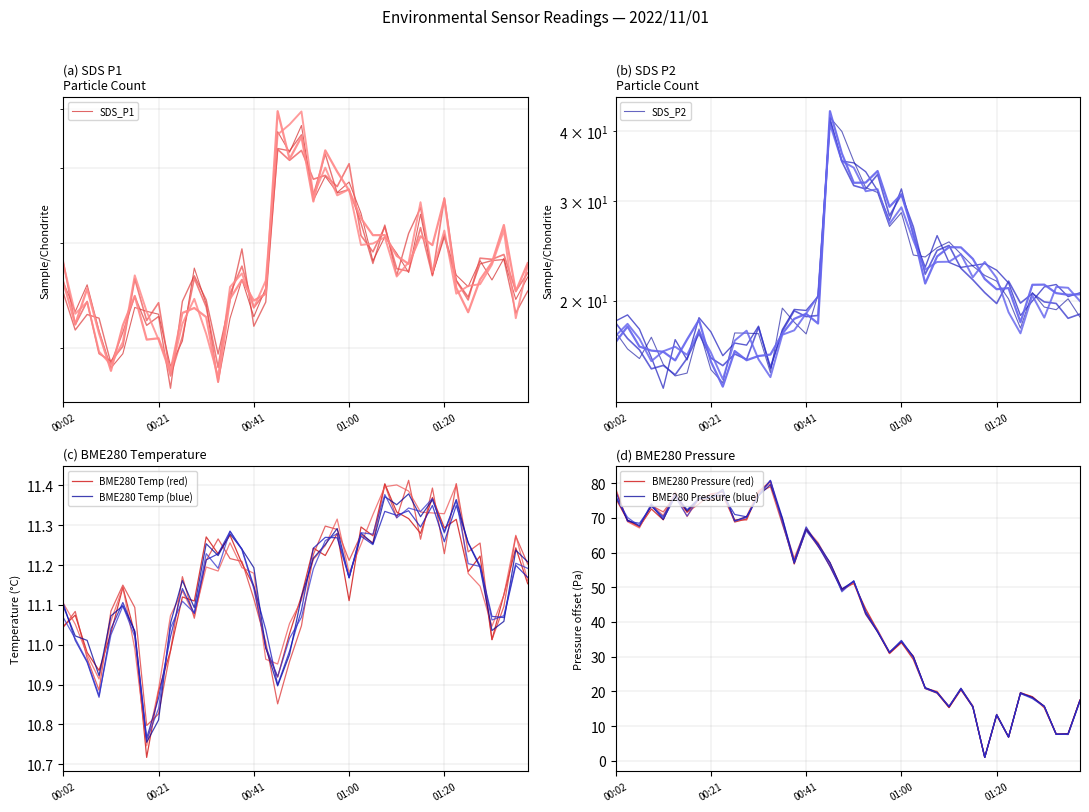

At which category is the sum across all series the highest?

18